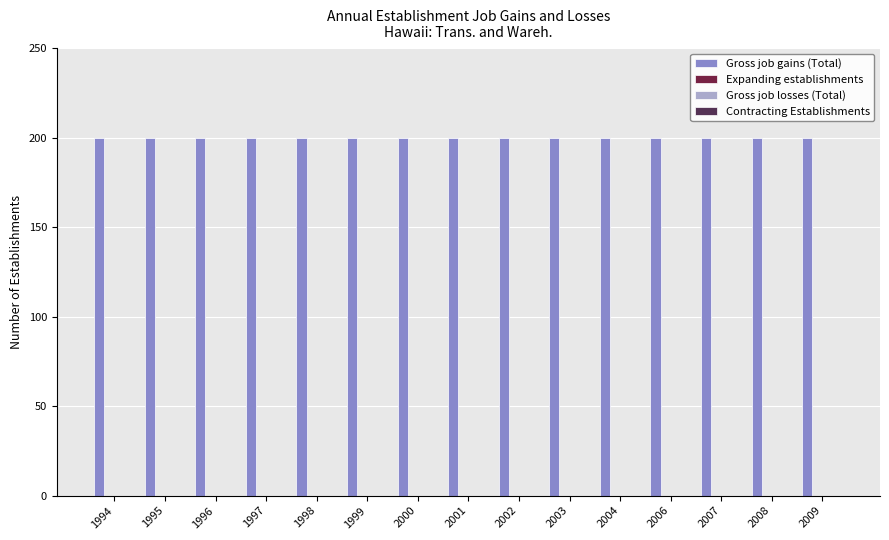

What are all the series names shown in the legend?

Gross job gains (Total), Expanding establishments, Gross job losses (Total), Contracting Establishments